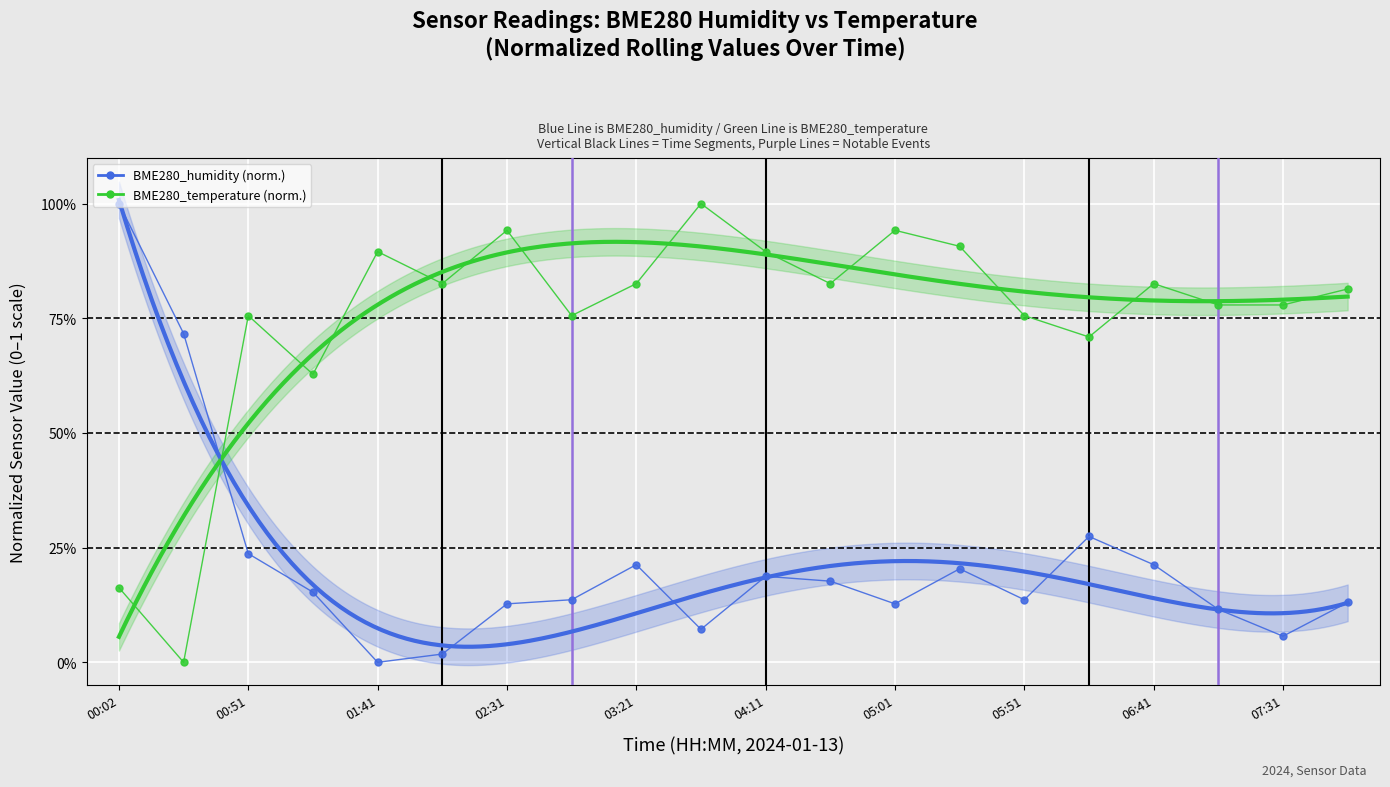

Where is BME280_humidity nearest to the value 0?

01:41